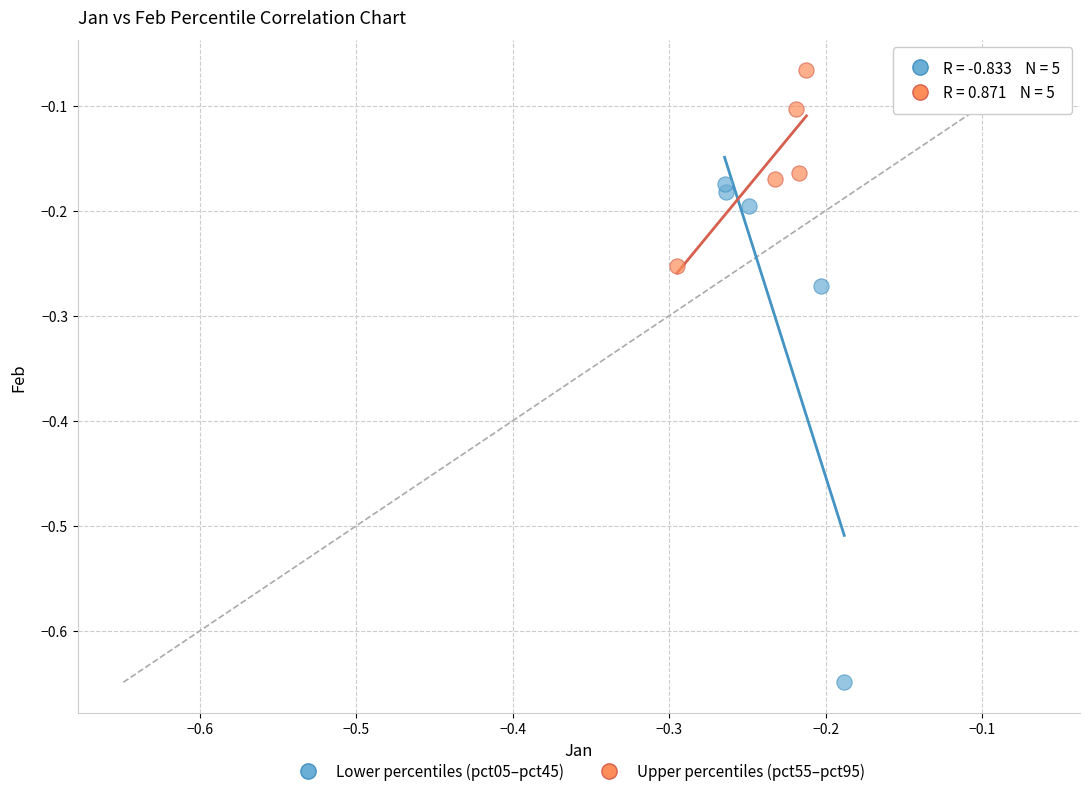

Which series has the largest Y range (max minus min)?

Lower percentiles (pct05–pct45)